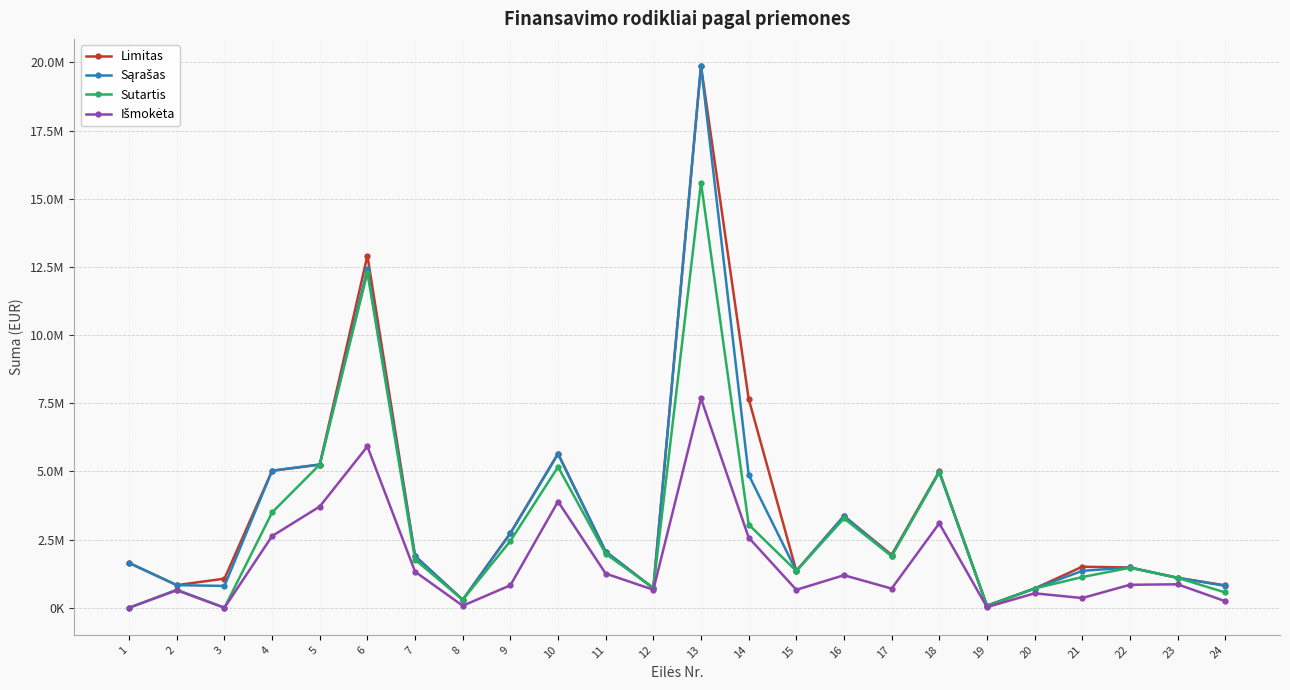

Does the chart have visible grid lines?

Yes